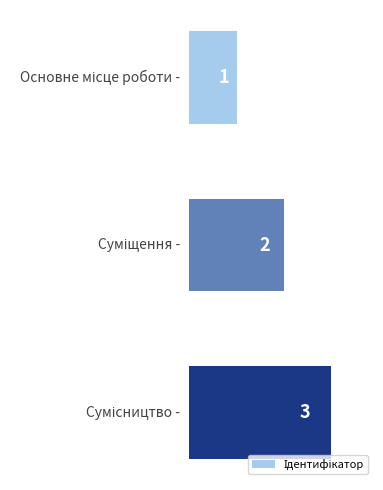

Does the chart contain any negative values?

No